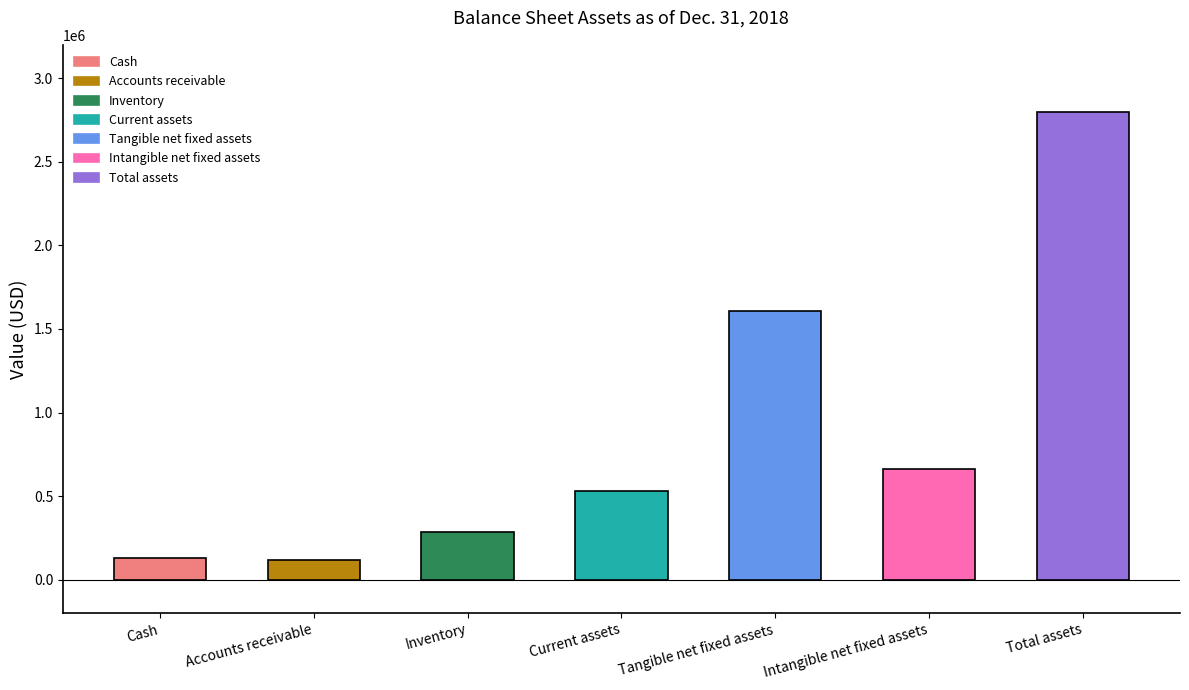

What is the average value?

874857